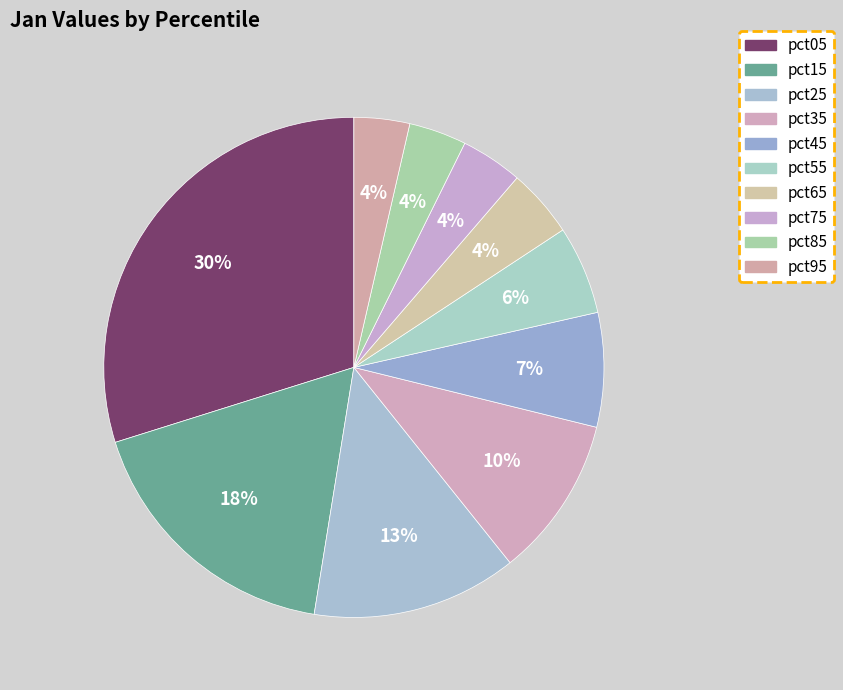

How many slices are in this pie chart?

10